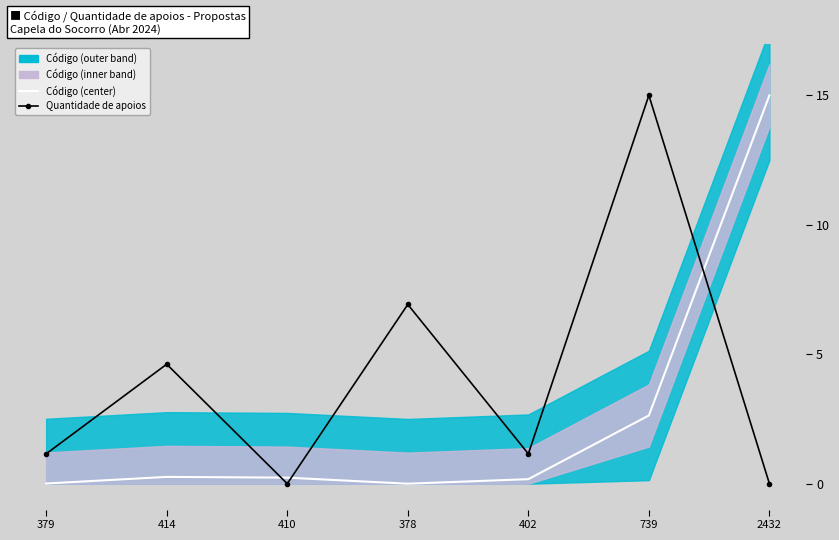

Reading right to left, list all the values displayed in this chart.

Código (center): 15.0	2.6	0.2	0.0	0.2	0.3	0.0
Quantidade de apoios: 0.0	15.0	1.2	6.9	0.0	4.6	1.2